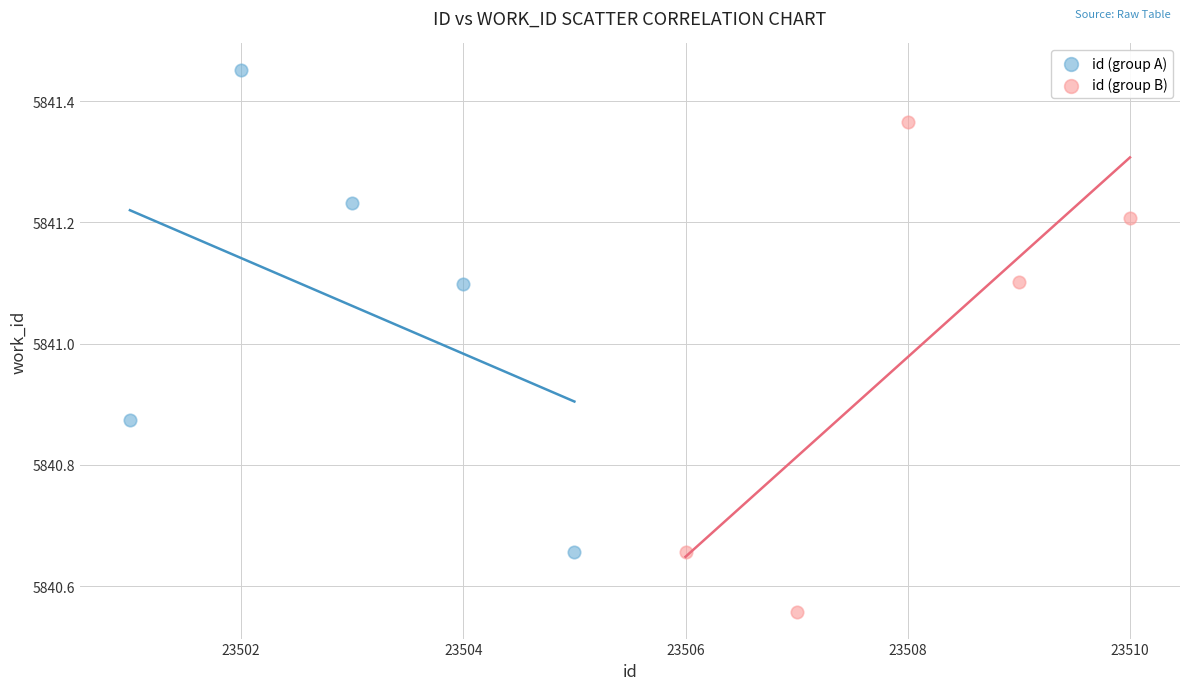

Which series contains the lowest Y value?

id (group B)